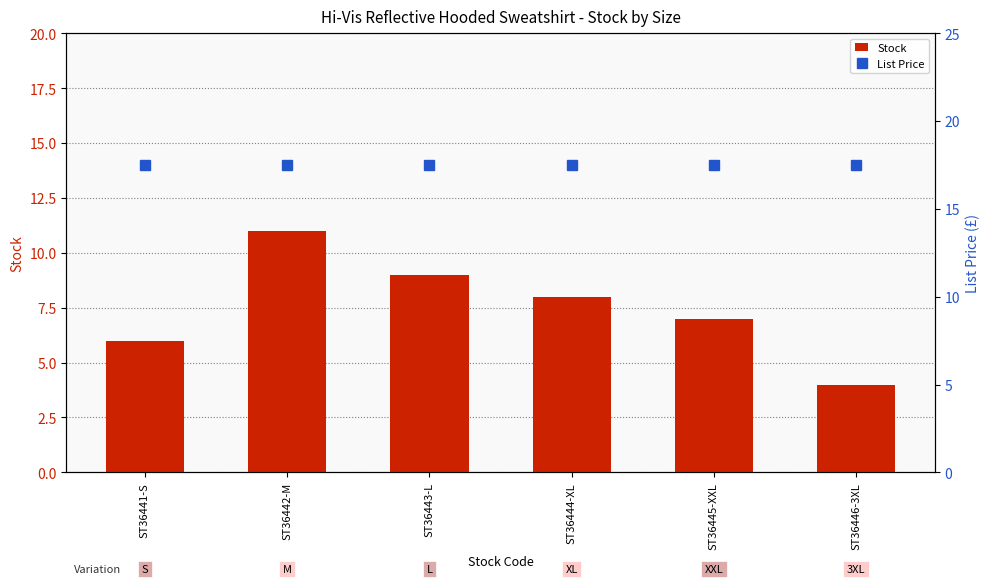

Rank the categories by List Price value from highest to lowest.

ST36441-S, ST36442-M, ST36443-L, ST36444-XL, ST36445-XXL, ST36446-3XL